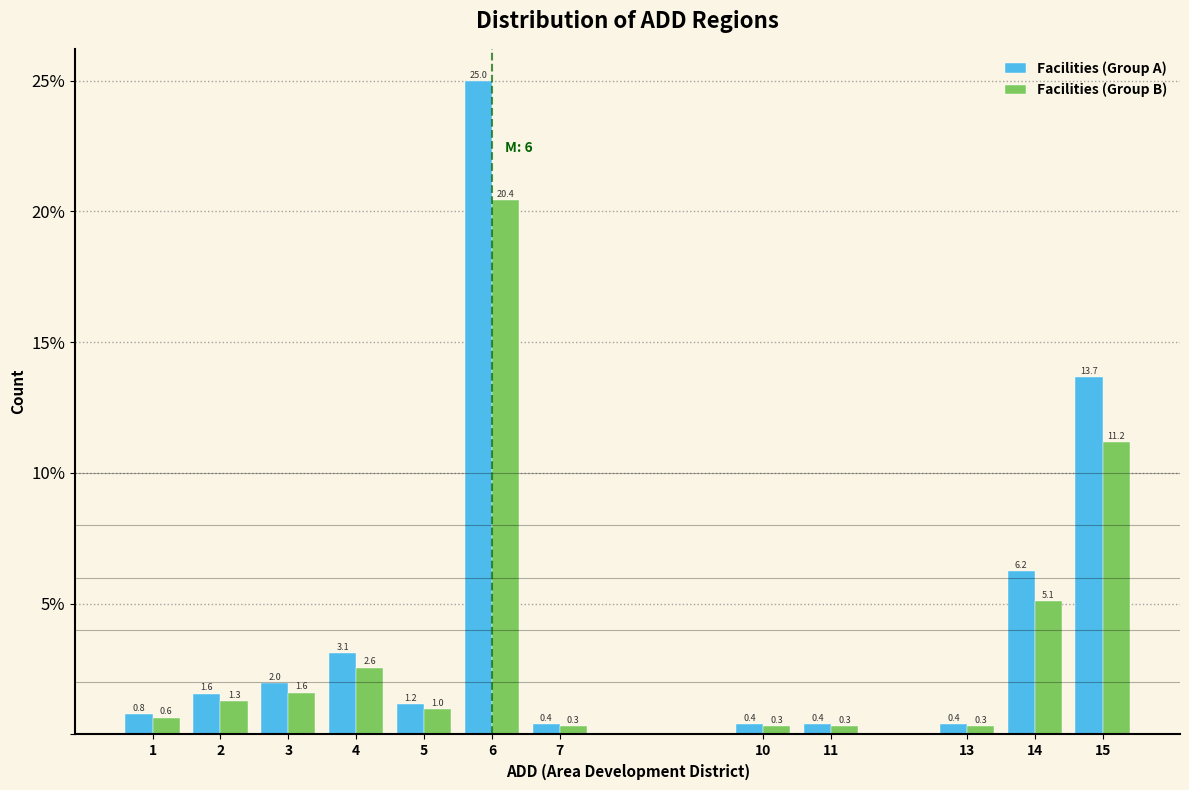

Reading right to left, extract all data points from this chart.

Facilities (Group A): 15=13.7	14=6.2	13=0.4	11=0.4	10=0.4	7=0.4	6=25.0	5=1.2	4=3.1	3=2.0	2=1.6	1=0.8
Facilities (Group B): 15=11.2	14=5.1	13=0.3	11=0.3	10=0.3	7=0.3	6=20.4	5=1.0	4=2.6	3=1.6	2=1.3	1=0.6